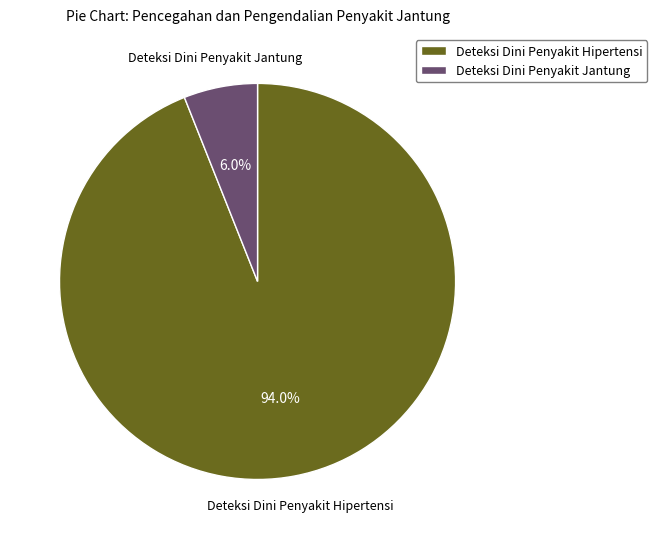

To the nearest percent, what portion does Deteksi Dini Penyakit Jantung represent?

6%